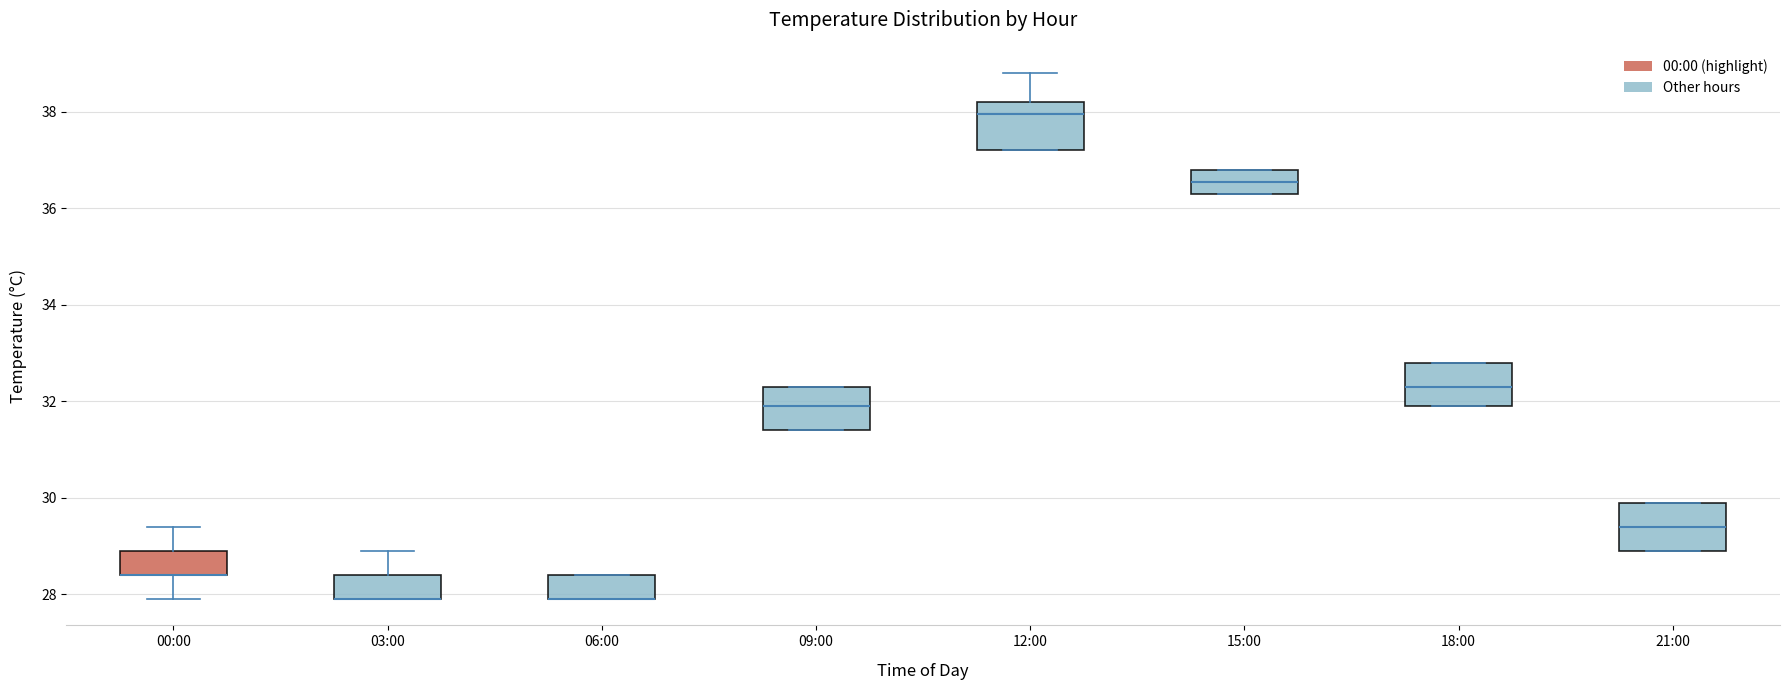

Where does the upper whisker of the box for 03:00 end on the y-axis? The values are not printed on the chart, so give them approximately, as read against the axis.

29.0